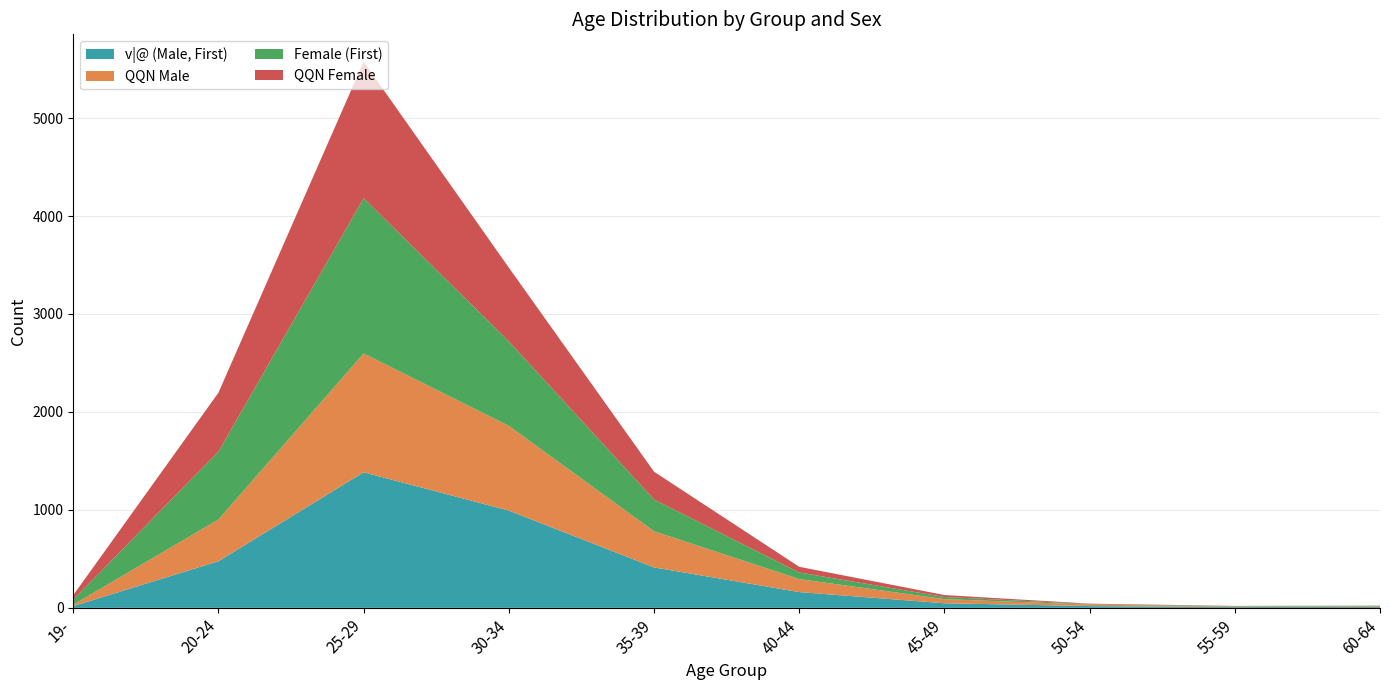

Reading right to left, extract all data points from this chart.

v|@ (Male, First): 60-64=11	55-59=8	50-54=18	45-49=47	40-44=161	35-39=413	30-34=993	25-29=1384	20-24=476	19-=18
QQN Male: 60-64=8	55-59=6	50-54=15	45-49=42	40-44=133	35-39=369	30-34=865	25-29=1213	20-24=426	19-=15
Female (First): 60-64=3	55-59=3	50-54=6	45-49=22	40-44=67	35-39=324	30-34=863	25-29=1585	20-24=694	19-=52
QQN Female: 60-64=1	55-59=3	50-54=4	45-49=20	40-44=58	35-39=284	30-34=752	25-29=1394	20-24=601	19-=45